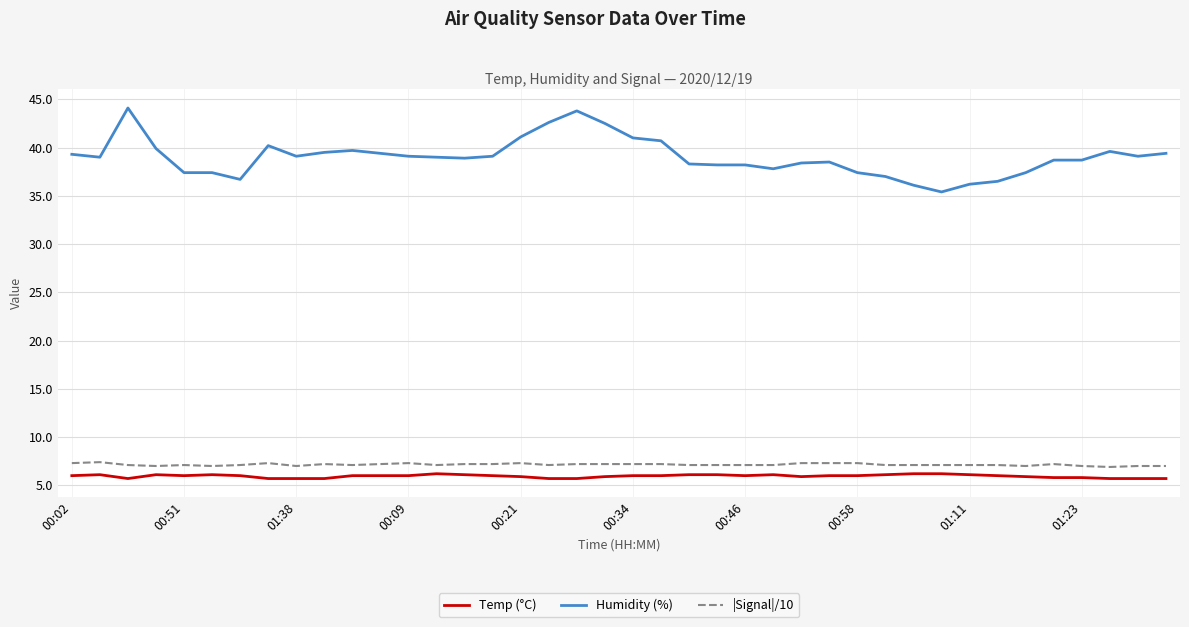

What is the minimum value for Humidity (%)?

35.4